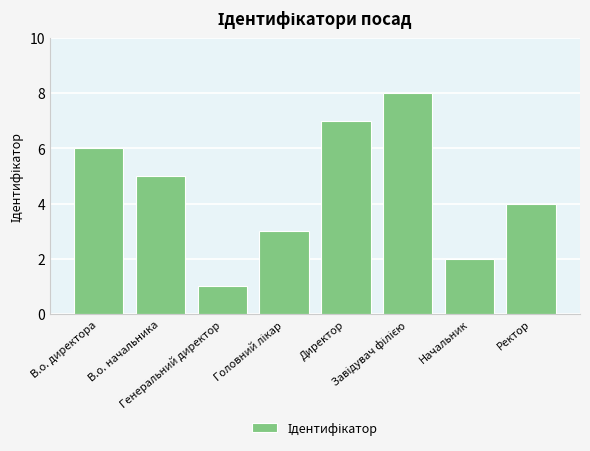

Where does the data first go above 5?

В.о. директора